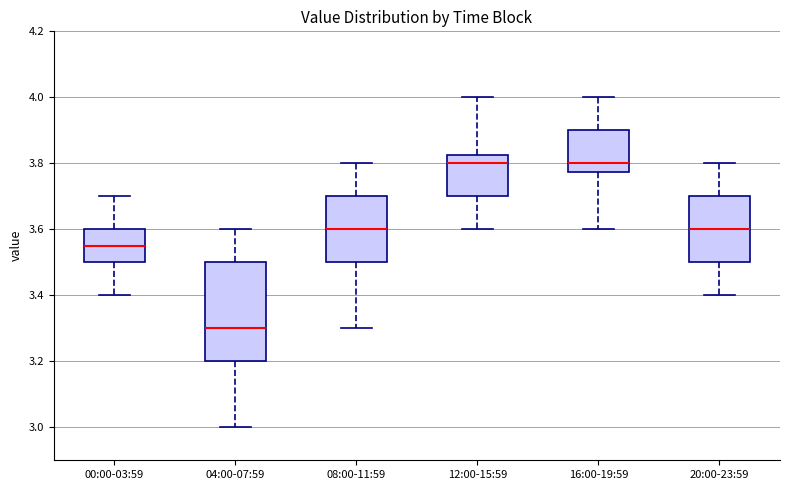

Which box is the tallest, from its lower edge to its upper edge?

04:00-07:59